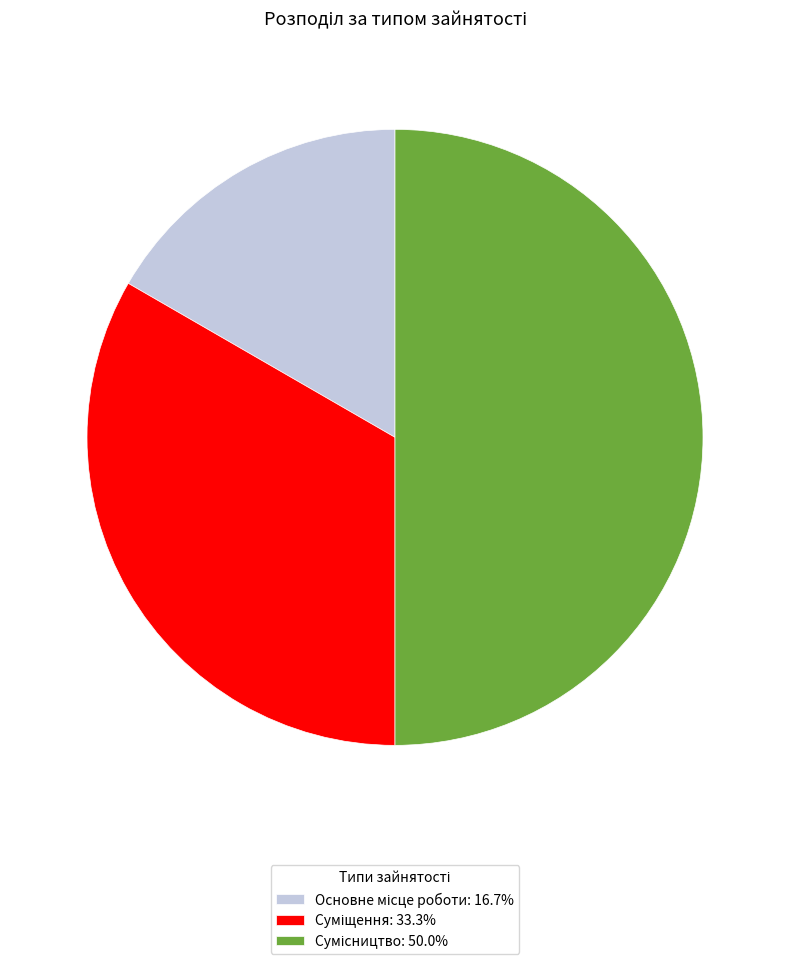

Which has a higher value, Суміщення or Сумісництво?

Сумісництво